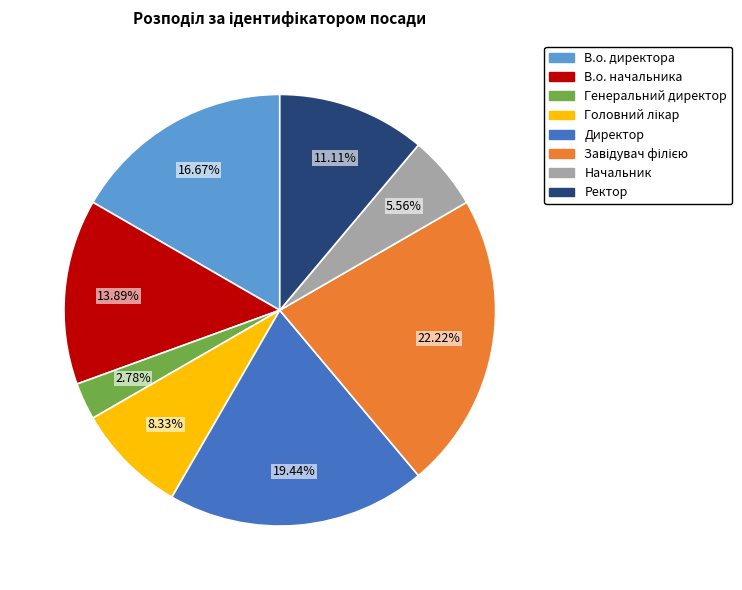

True or false: В.о. директора accounts for 28% of the total.

False